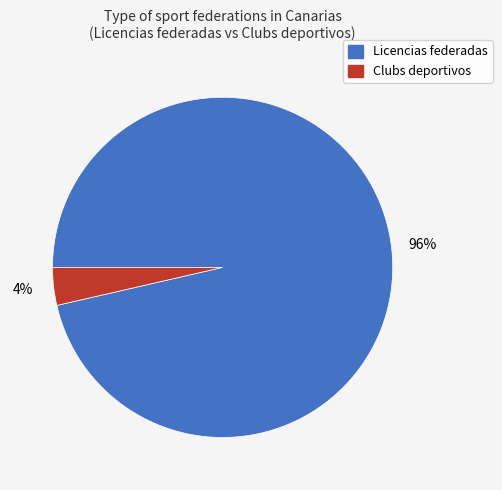

Is it true that Clubs deportivos is 4% of the pie?

True